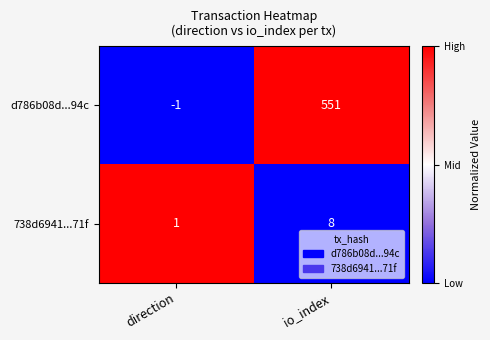

Where is d786b08d...94c nearest to the value 275?

direction